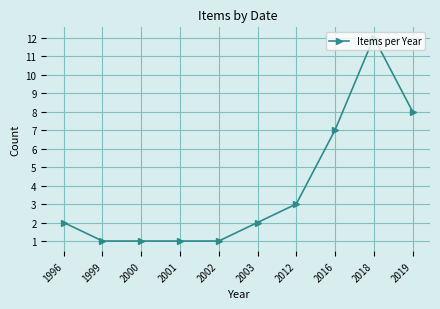

Is it true that the value at 2016 is 11?

False